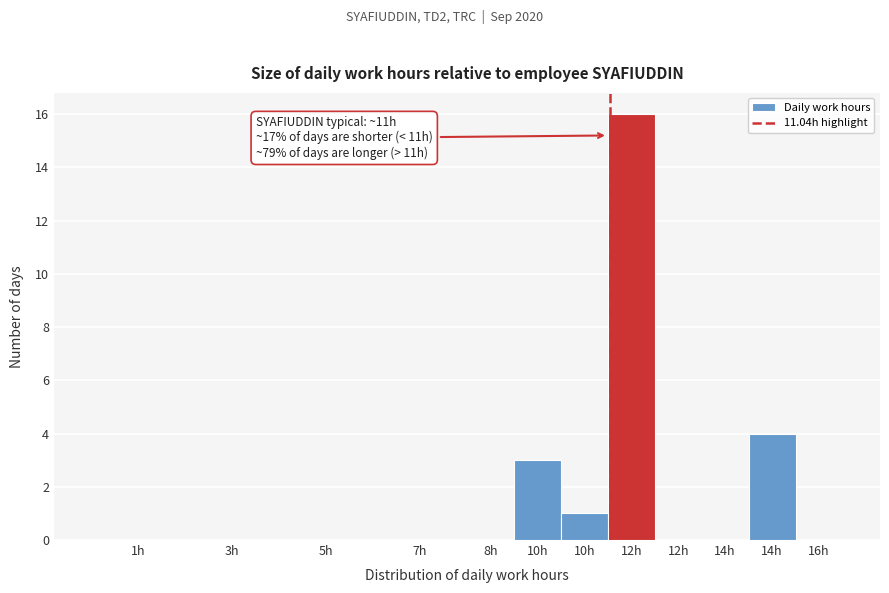

How many series are shown in this chart?

1